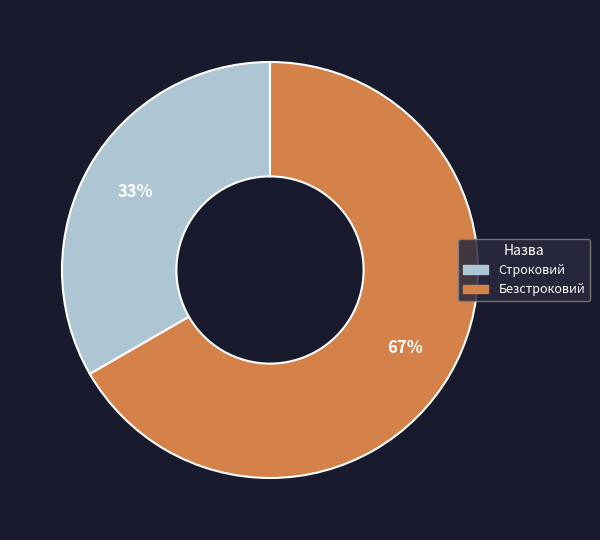

The Строковий slice represents 33% of the pie. True or false?

True